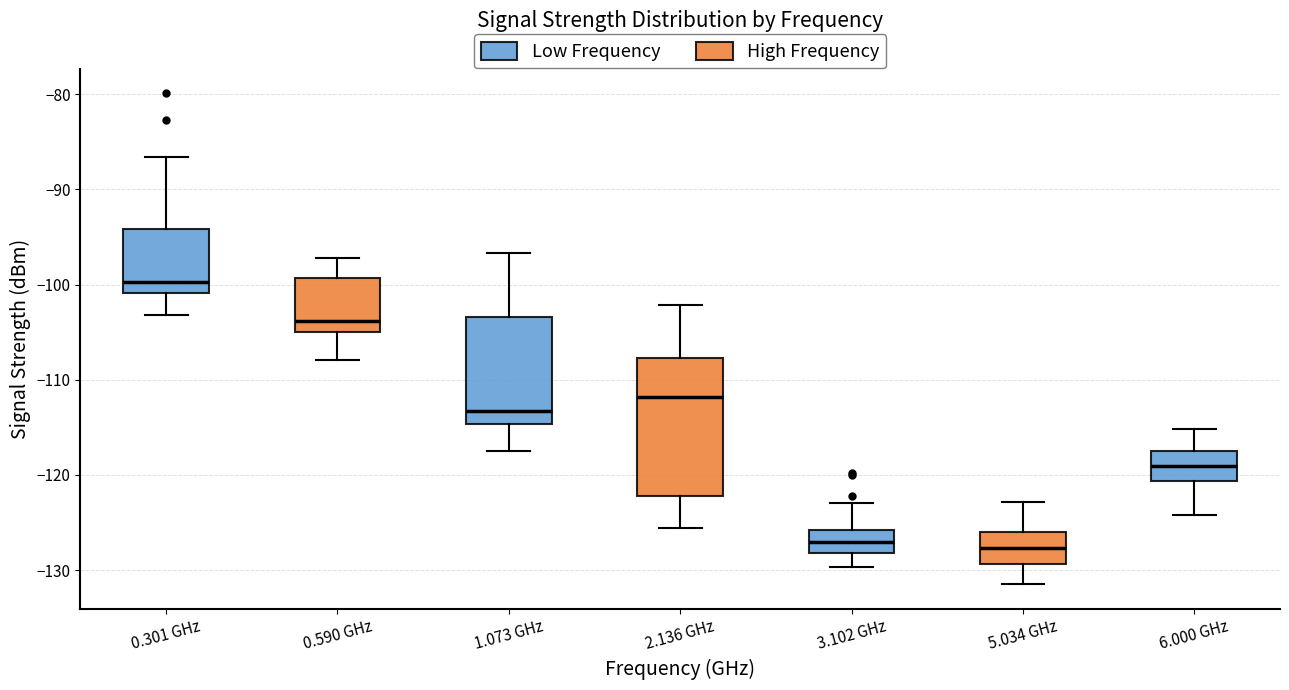

Where does the upper whisker of the box for 0.301 GHz end on the y-axis? The values are not printed on the chart, so give them approximately, as read against the axis.

-87